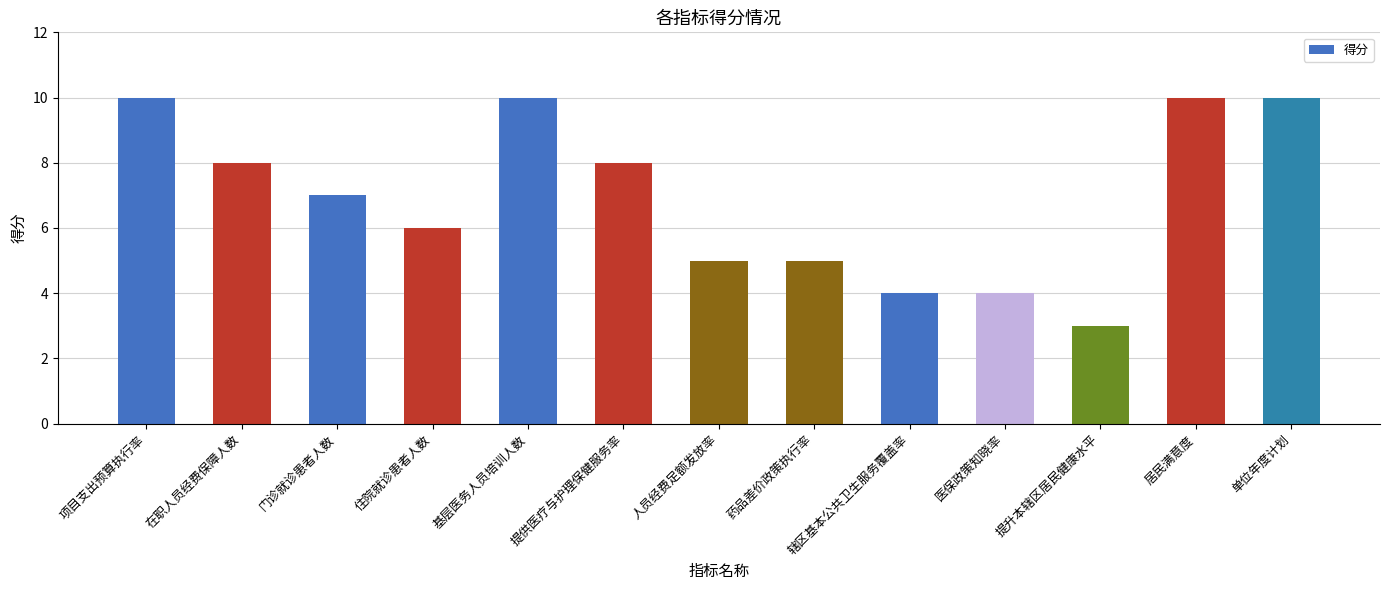

What is the difference between the second highest and second lowest values?

6